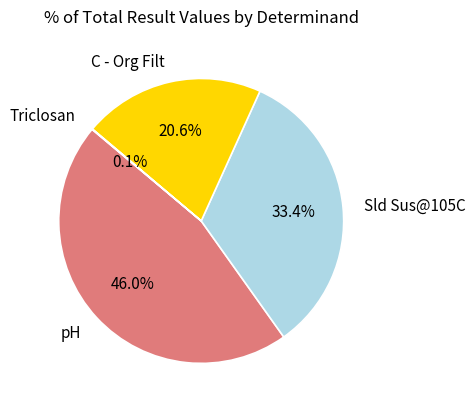

Do pH and Sld Sus@105C together represent more than half of the pie?

Yes